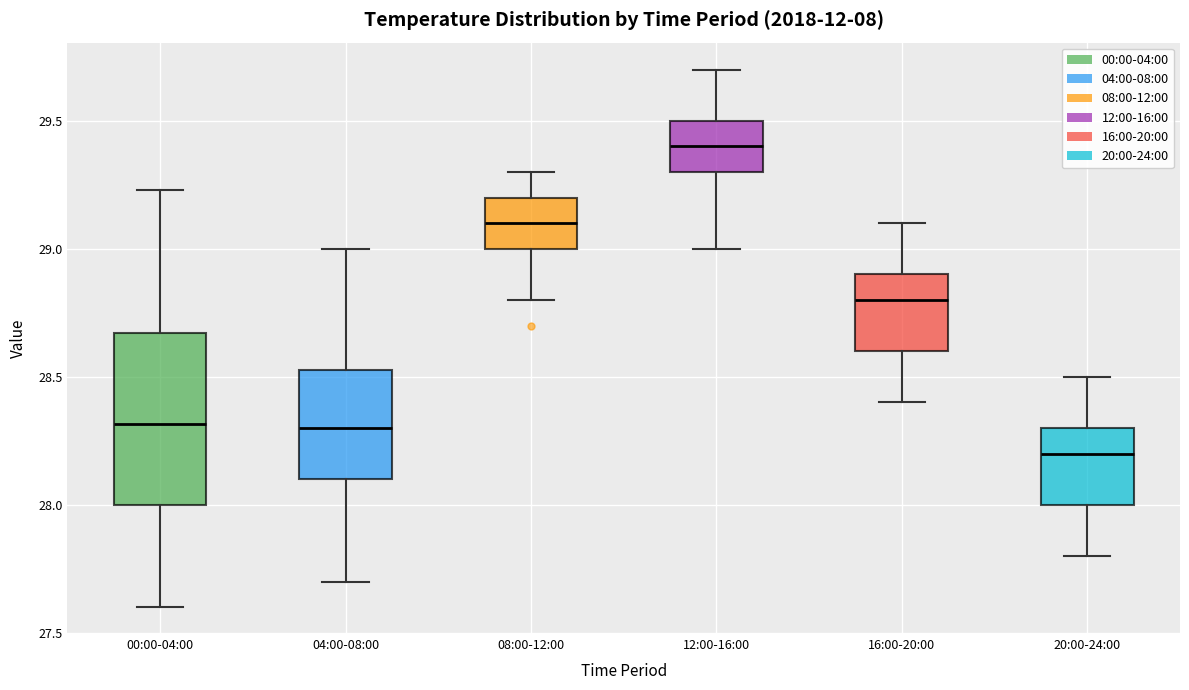

Reading left to right, transcribe this box plot: for each box, give where its median line is, the range the box spans, and where its two whiskers end, as read against the y-axis. The values are not printed on the chart, so give them approximately, as read against the axis.

00:00-04:00: median 28.30, box 28.00 to 28.65, whiskers 27.60 to 29.25
04:00-08:00: median 28.30, box 28.10 to 28.55, whiskers 27.70 to 29.00
08:00-12:00: median 29.10, box 29.00 to 29.20, whiskers 28.80 to 29.30
12:00-16:00: median 29.40, box 29.30 to 29.50, whiskers 29.00 to 29.70
16:00-20:00: median 28.80, box 28.60 to 28.90, whiskers 28.40 to 29.10
20:00-24:00: median 28.20, box 28.00 to 28.30, whiskers 27.80 to 28.50